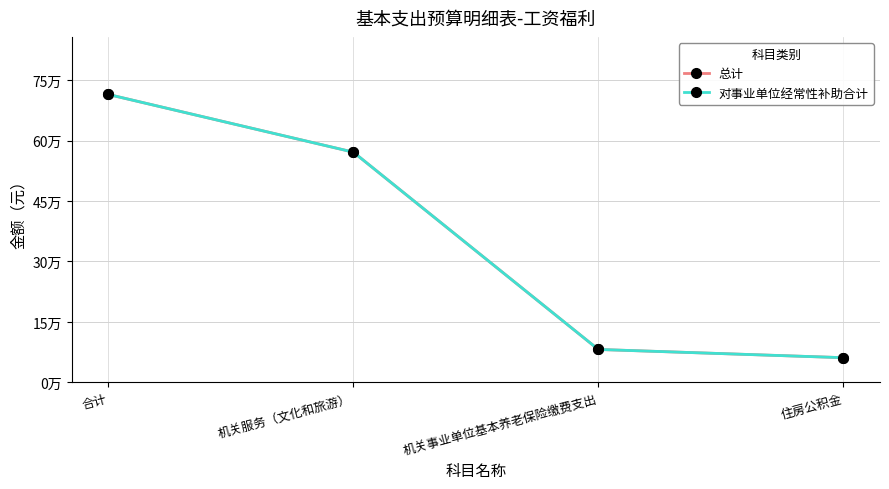

List the labels in order of 总计 value, largest first.

合计, 机关服务（文化和旅游）, 机关事业单位基本养老保险缴费支出, 住房公积金